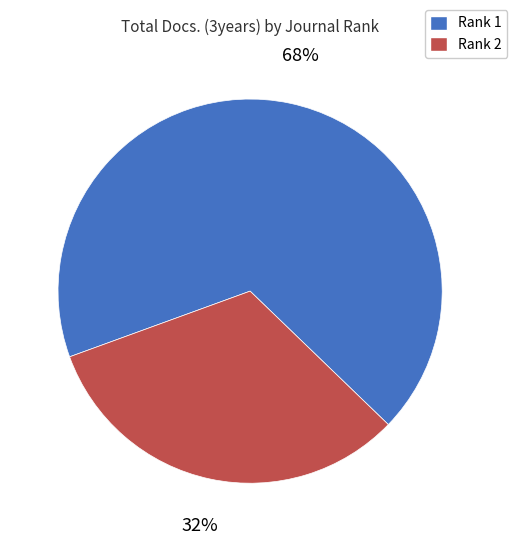

Count the number of slices in the pie.

2